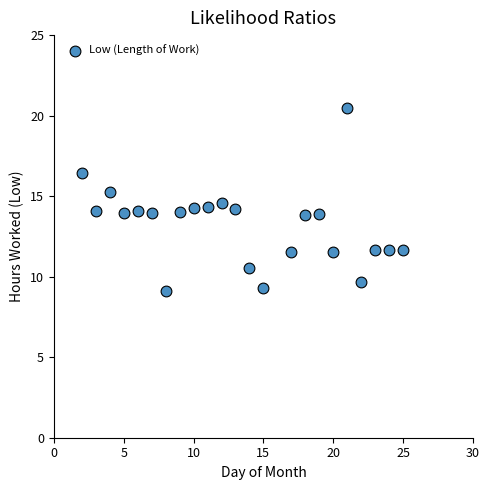

What is the range of Y values (max minus min)?

11.4